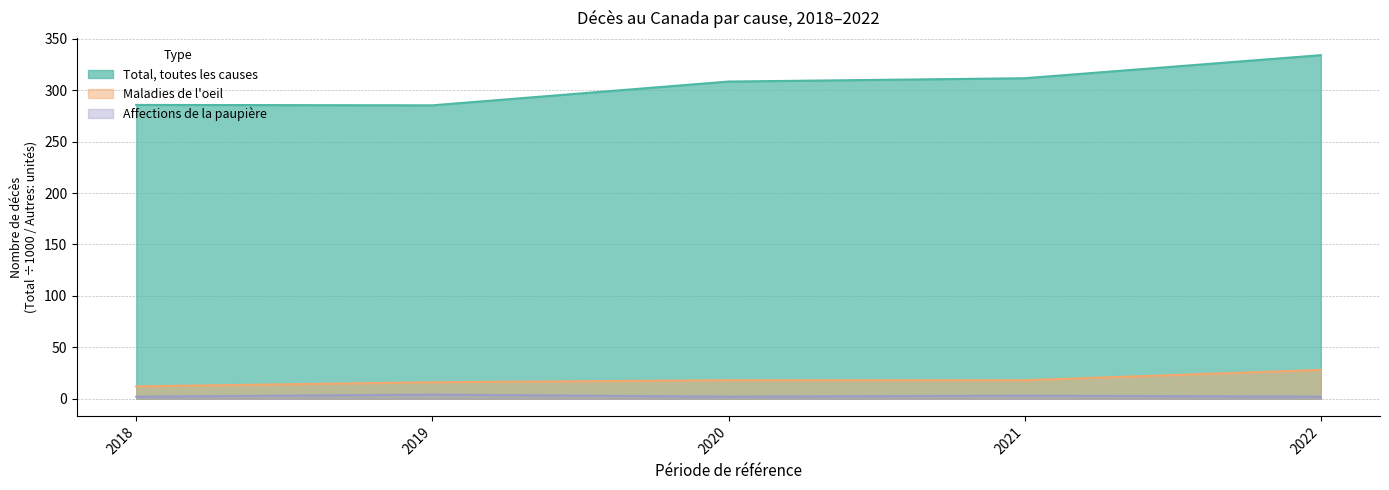

Is it true that Total, toutes les causes equals 285.7 at 2018?

True